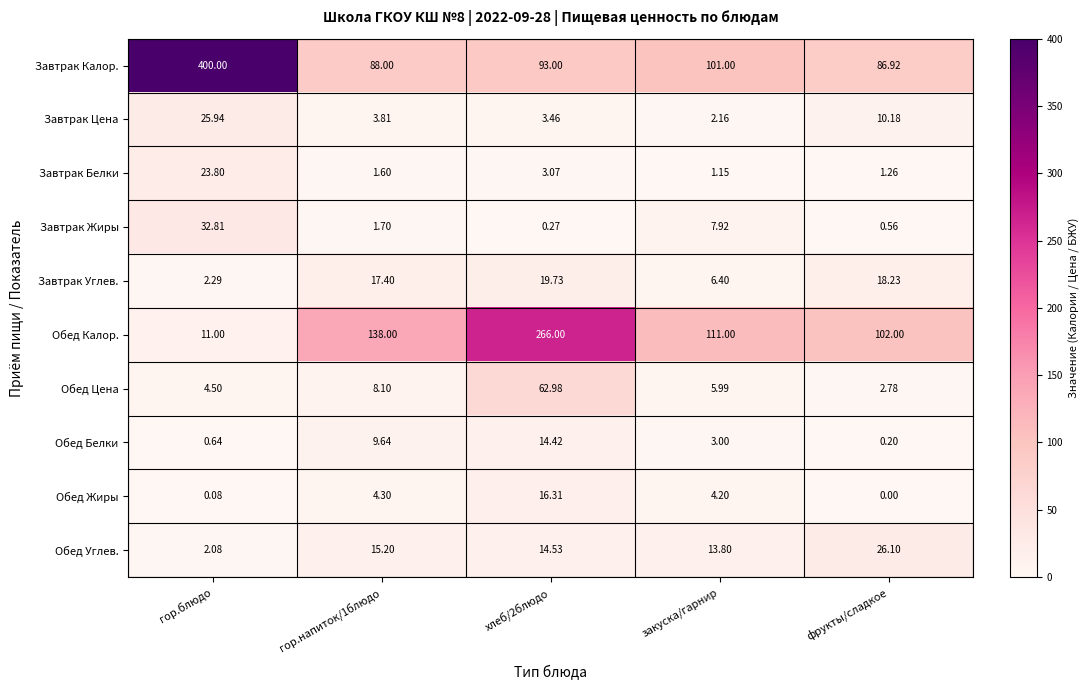

Where is Завтрак Калор. nearest to the value 243?

закуска/гарнир